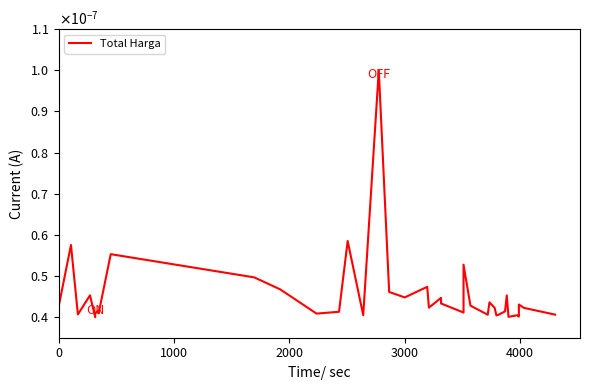

Does the chart have visible grid lines?

No